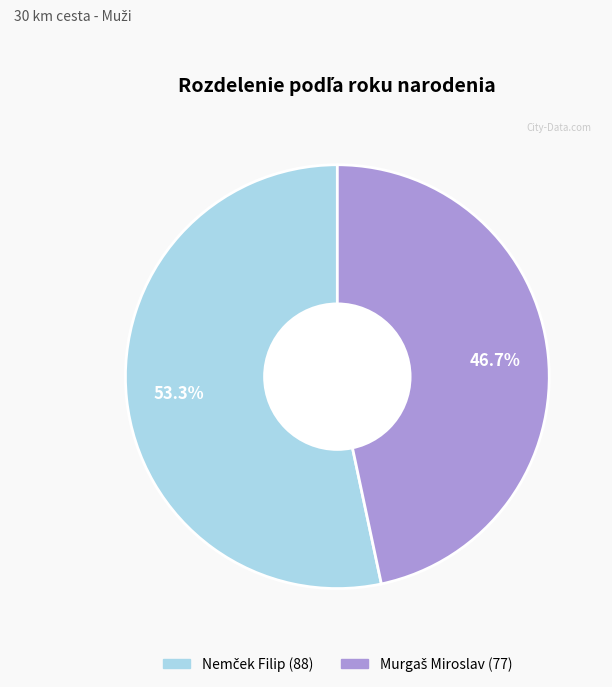

Is there any slice that represents more than half of the pie?

Yes